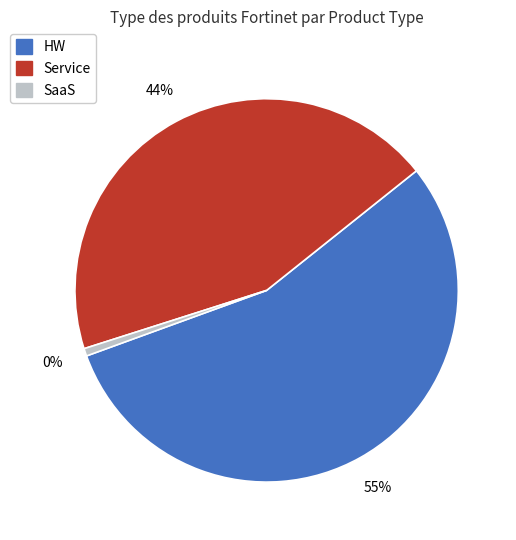

Is there any slice that represents more than half of the pie?

Yes